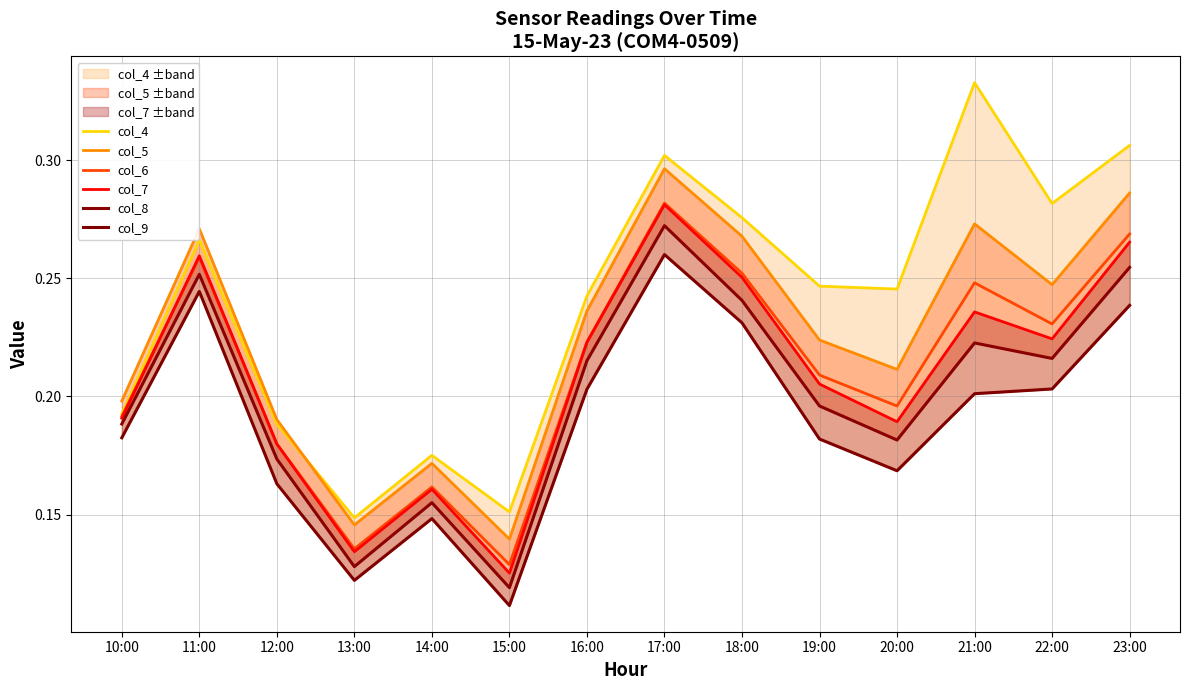

At which category is the sum across all series the highest?

17:00